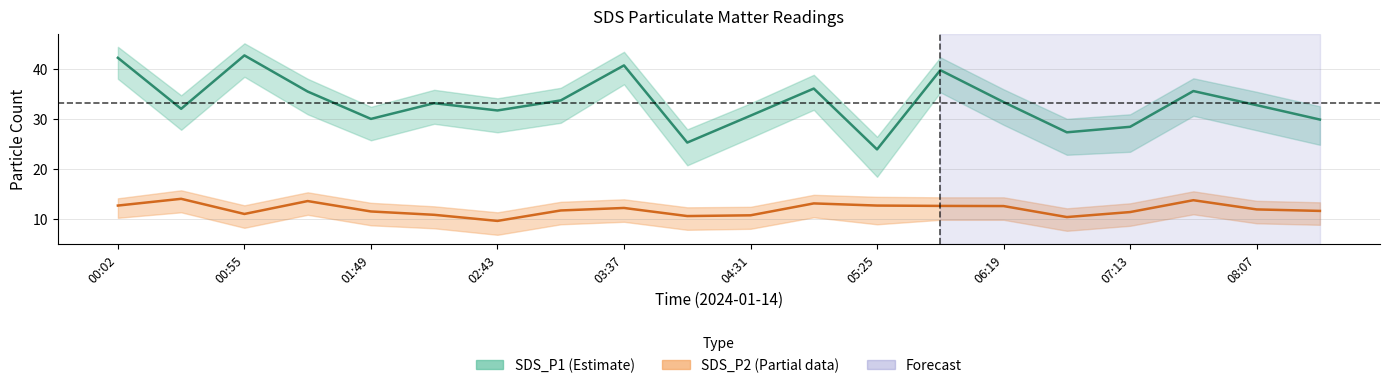

In SDS_P1, how many points are lower than both neighbors (excluding endpoints)?

6